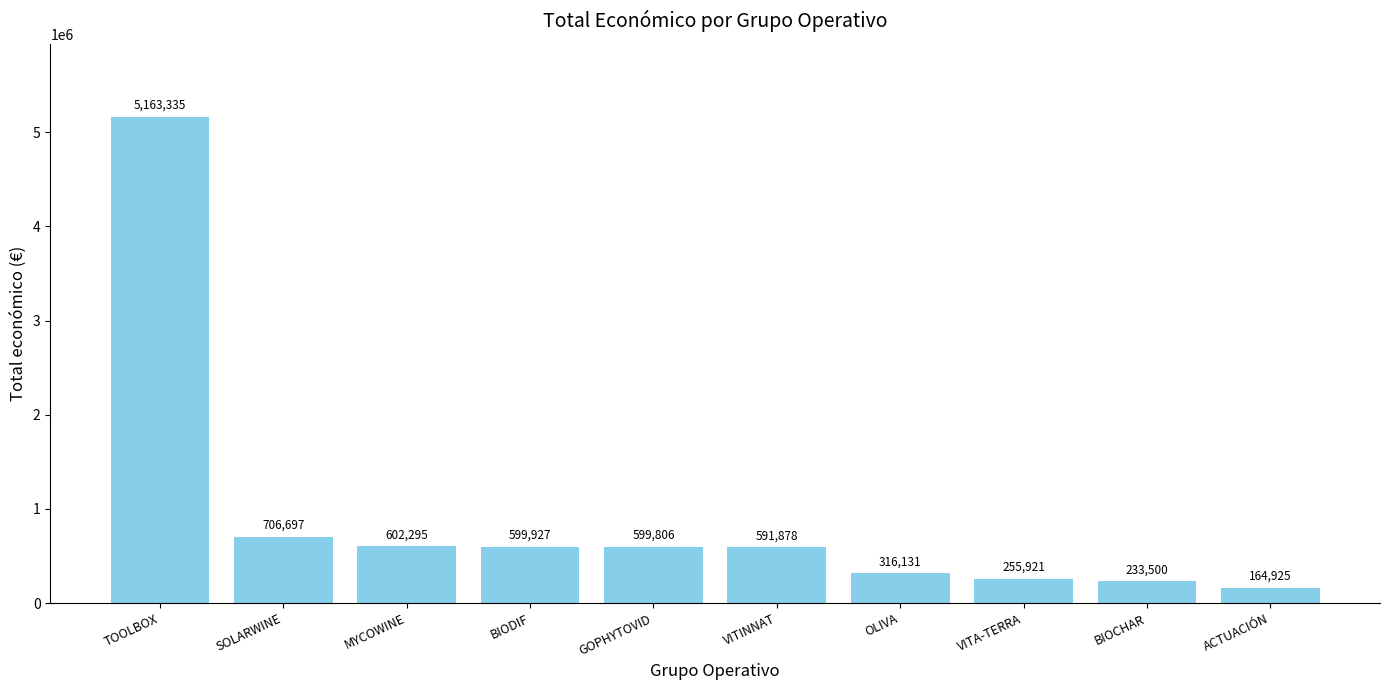

What is the label of the 10th bar from the right?

TOOLBOX